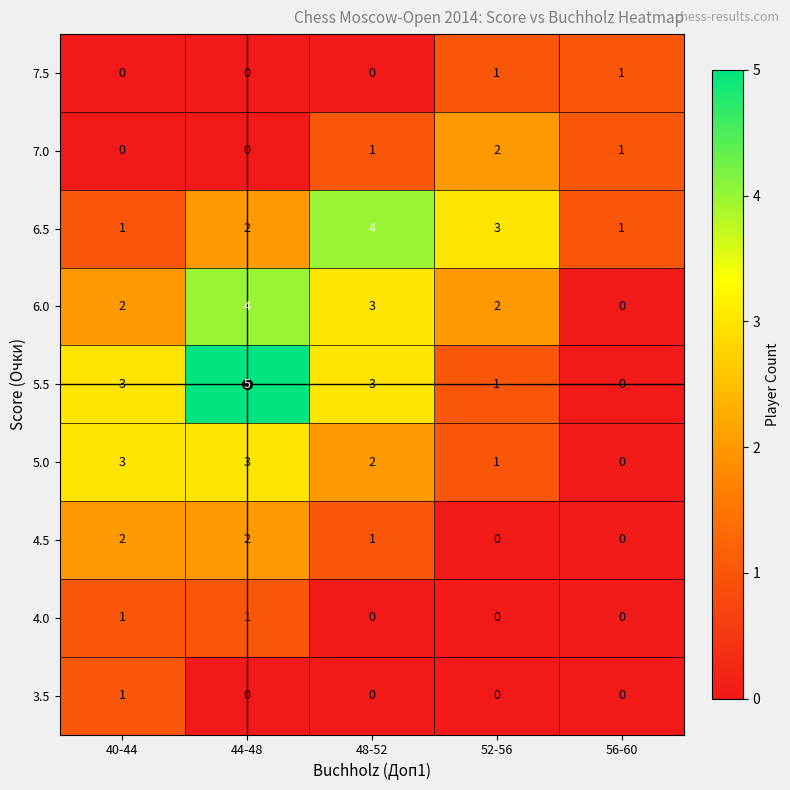

The value of 4.5 at 48-52 is 1. True or false?

True